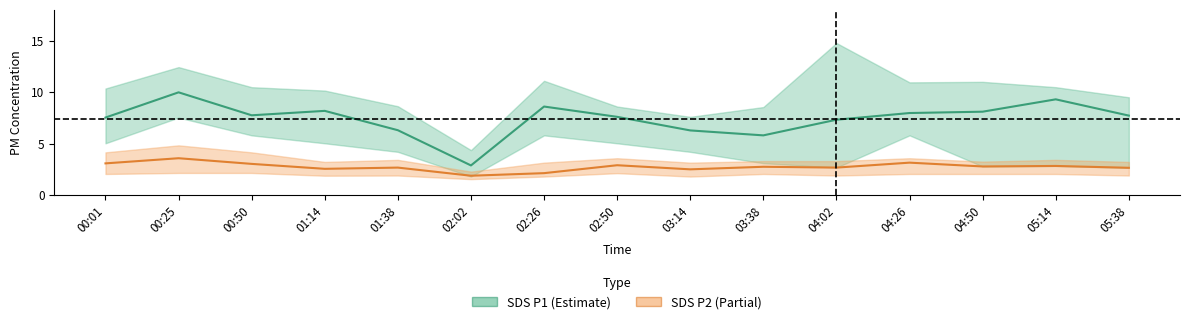

What is the greatest value displayed?

10.0